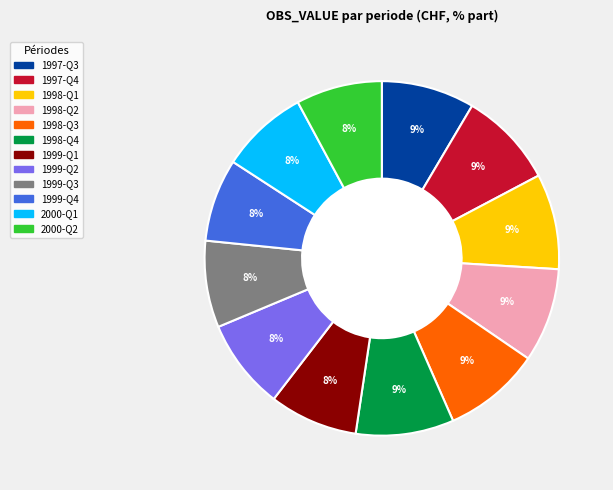

To the nearest percent, what is the combined percentage of 1998-Q4 and 1998-Q2?

18%